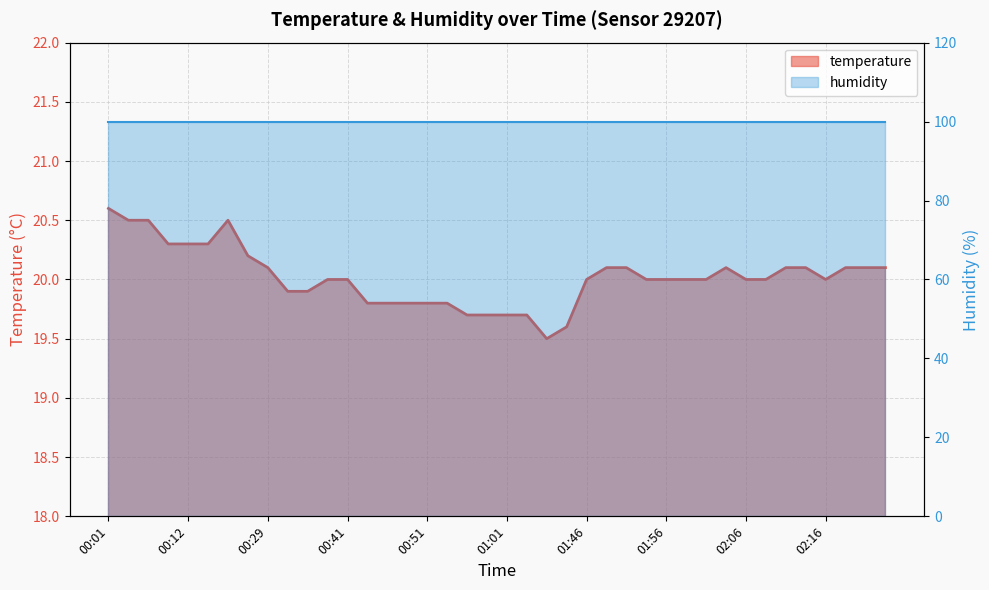

What is the ratio of the value at 02:21 to the value at 01:09?

1.0